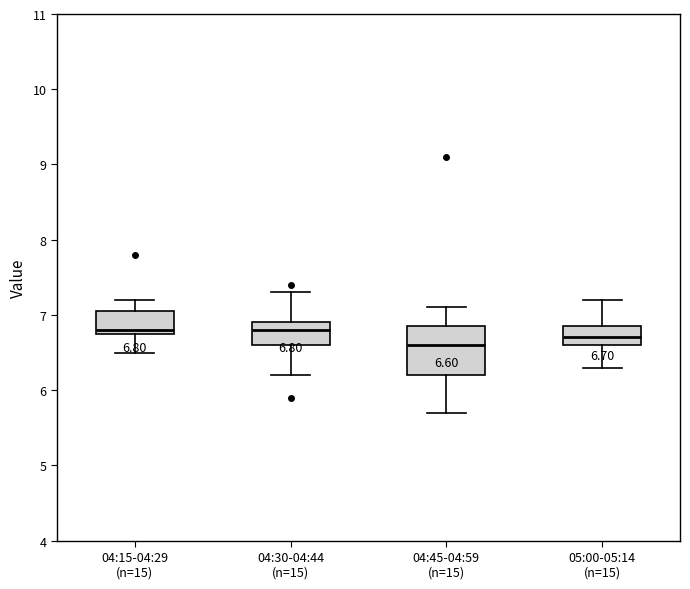

Which box is the tallest, from its lower edge to its upper edge?

04:45-04:59 (n=15)